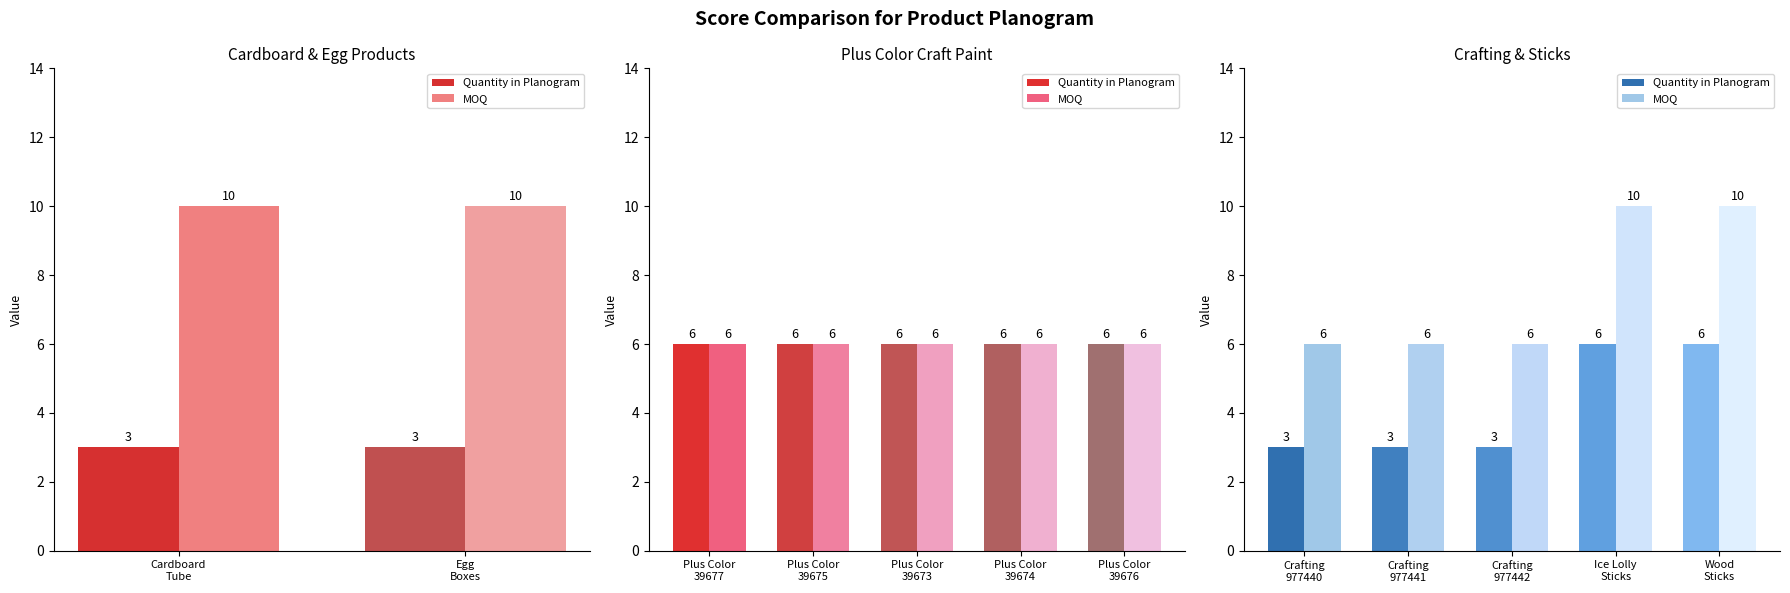

At which label does Quantity in Planogram reach its peak?

39677